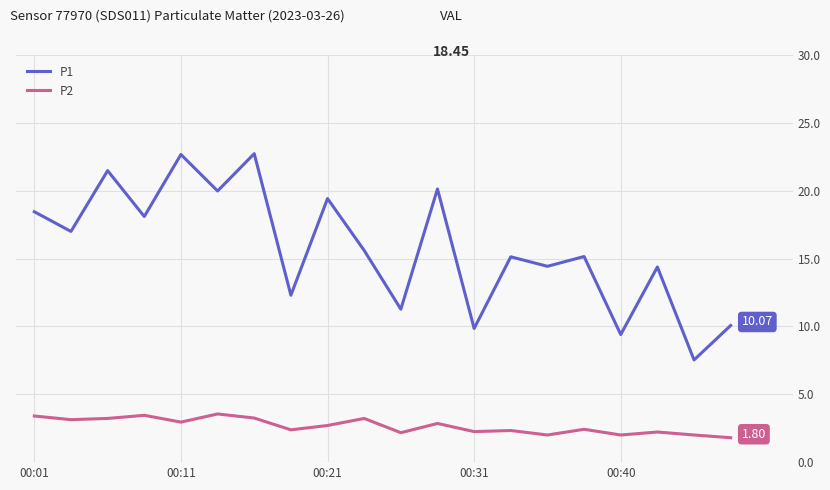

At how many categories does at least one series exceed 21?

3